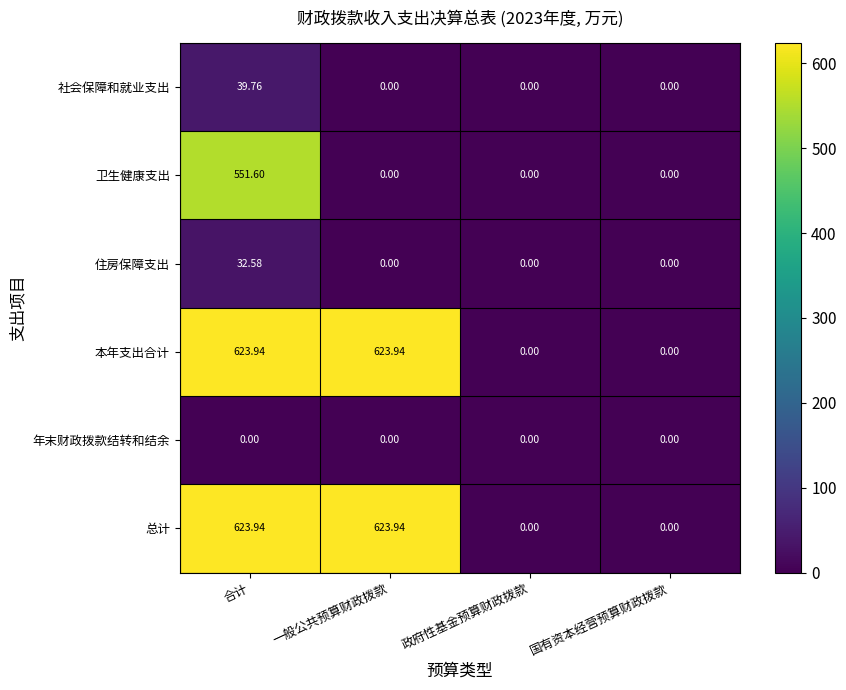

At which label does 总计 first exceed 623?

合计